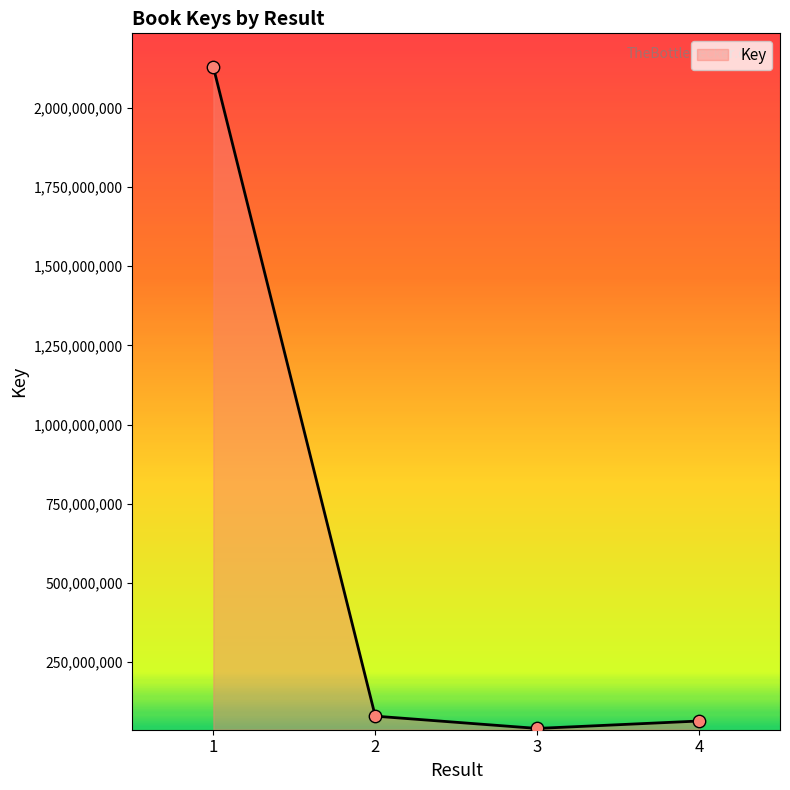

Between 3 and 4, which is larger?

4